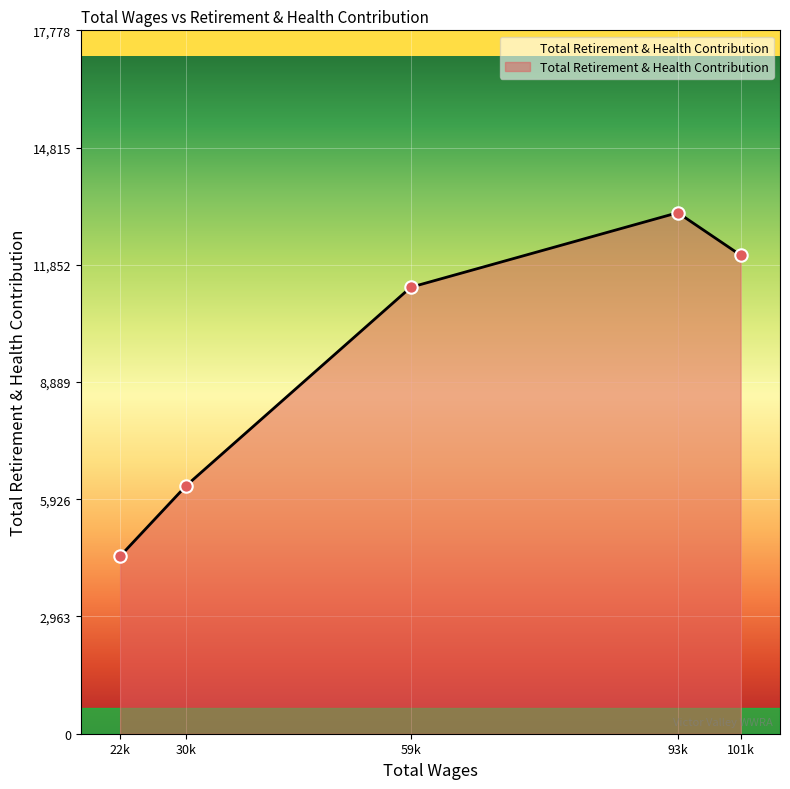

Between 101k and 93k, which is larger?

93k